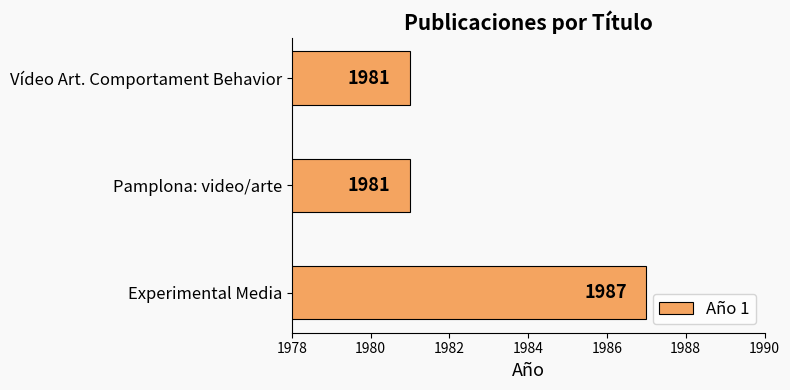

The value at Experimental Media is 1987. True or false?

True